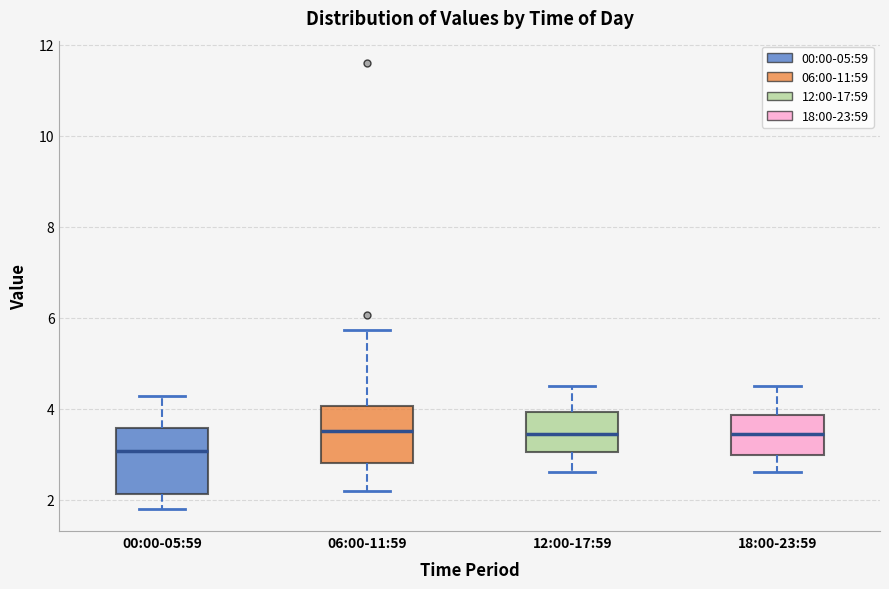

Reading left to right, transcribe this box plot: for each box, give where its median line is, the range the box spans, and where its two whiskers end, as read against the y-axis. The values are not printed on the chart, so give them approximately, as read against the axis.

00:00-05:59: median 3.0, box 2.2 to 3.6, whiskers 1.8 to 4.2
06:00-11:59: median 3.6, box 2.8 to 4.0, whiskers 2.2 to 5.8
12:00-17:59: median 3.4, box 3.0 to 4.0, whiskers 2.6 to 4.6
18:00-23:59: median 3.4, box 3.0 to 3.8, whiskers 2.6 to 4.6